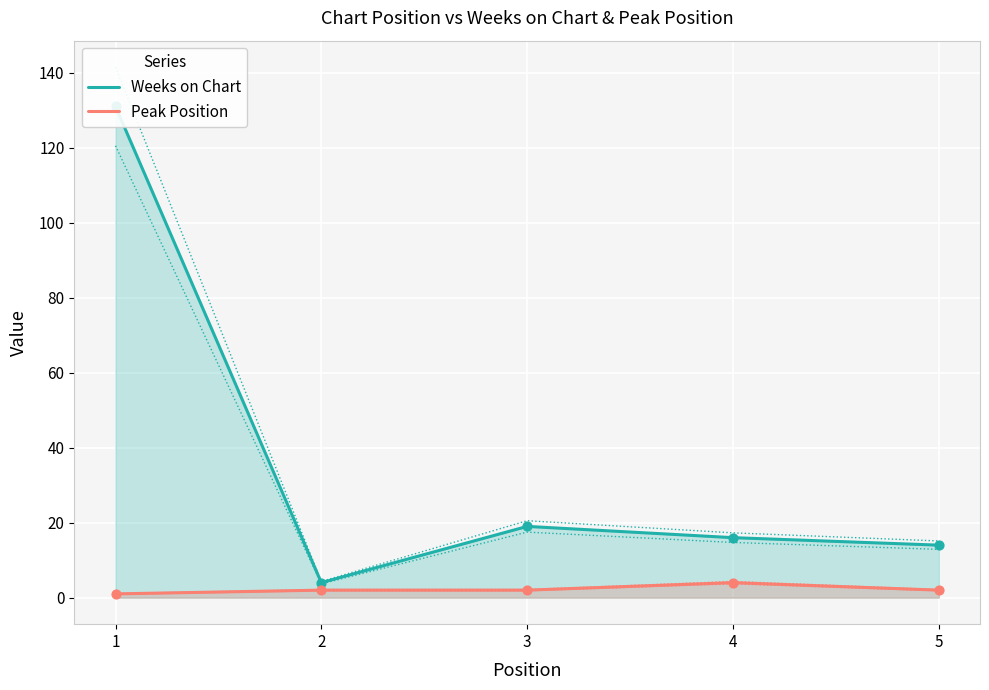

What are all the series names shown in the legend?

Weeks on Chart, Peak Position